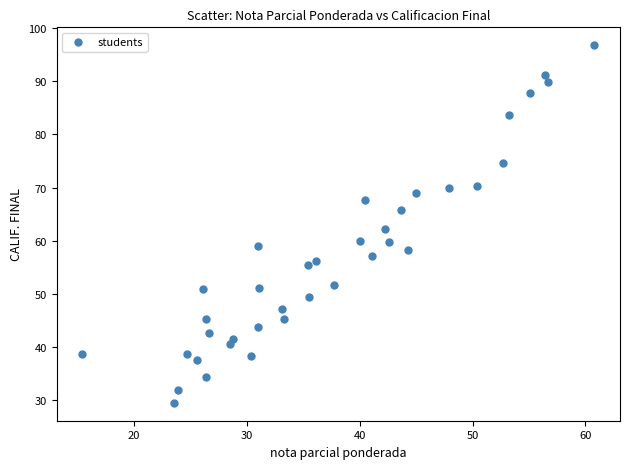

What is the range of Y values (max minus min)?

67.3